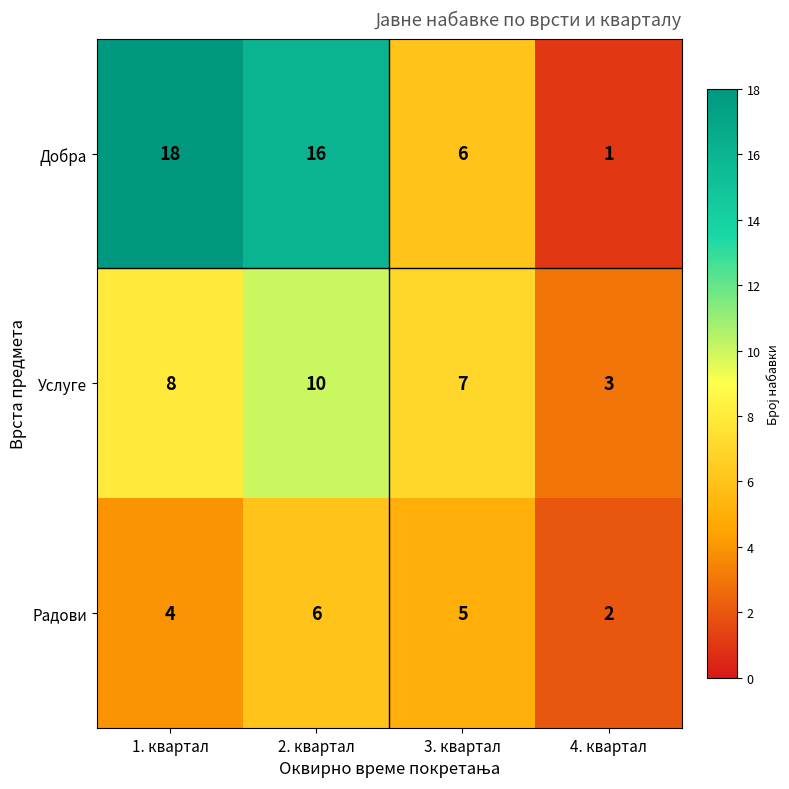

Which series has the largest range (max minus min)?

Добра